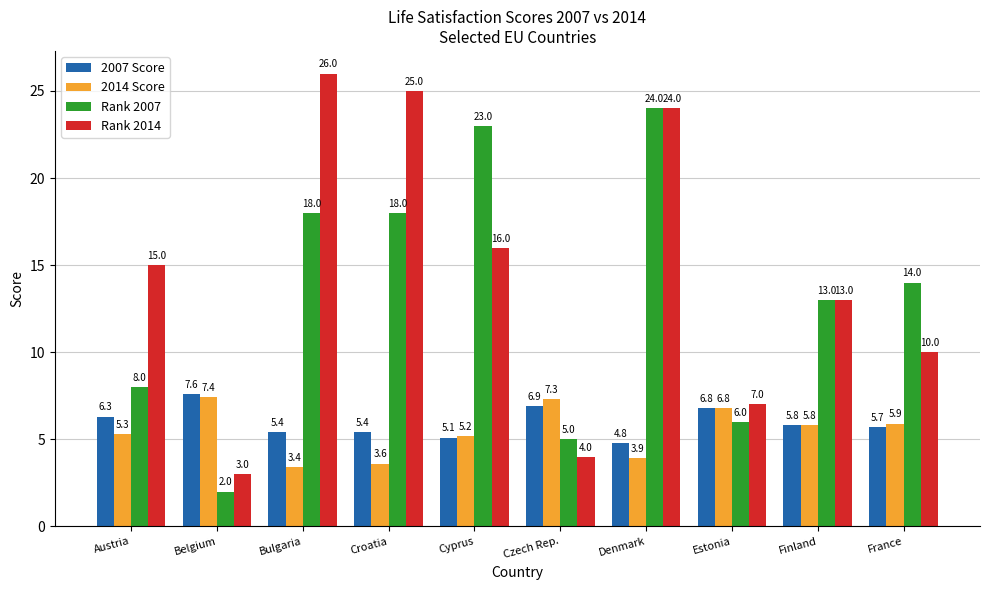

How many bars are there in total?

40